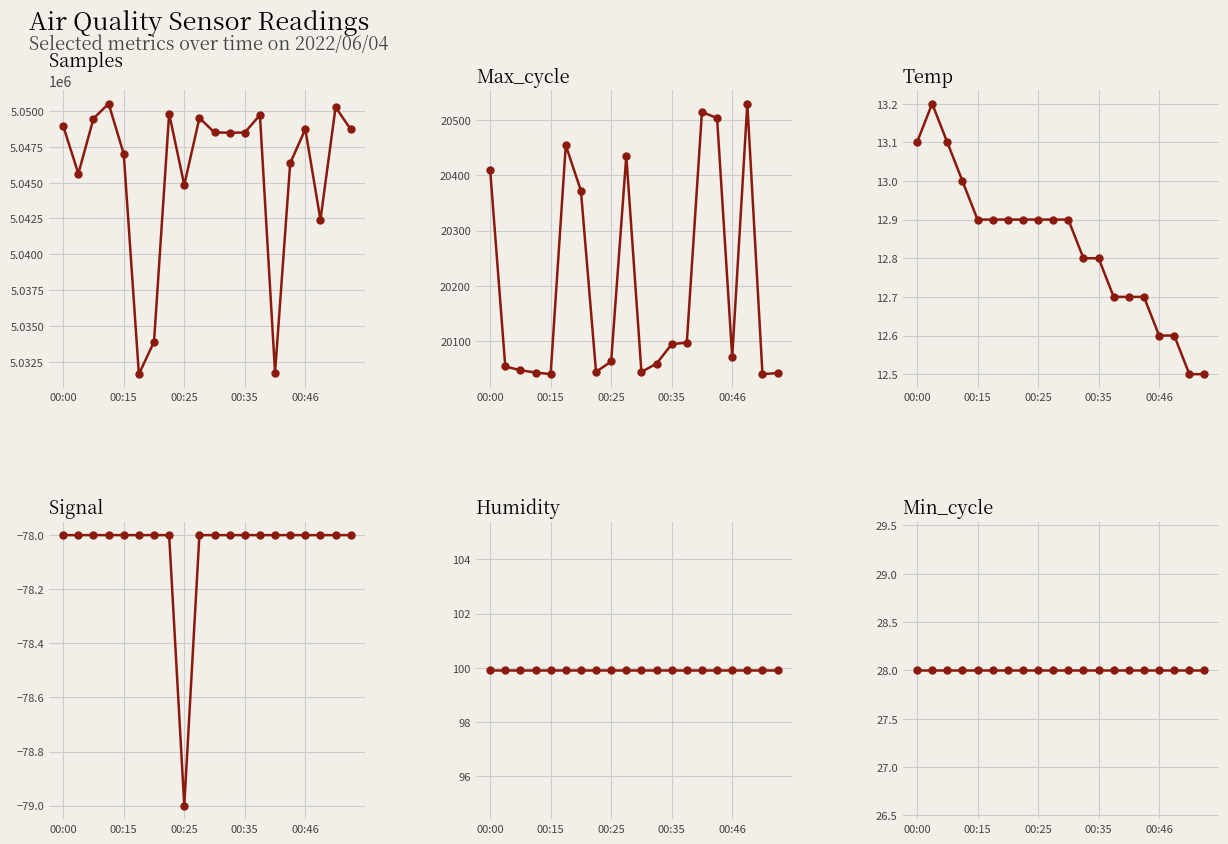

What is the lowest value of the Min_cycle series?

28.0